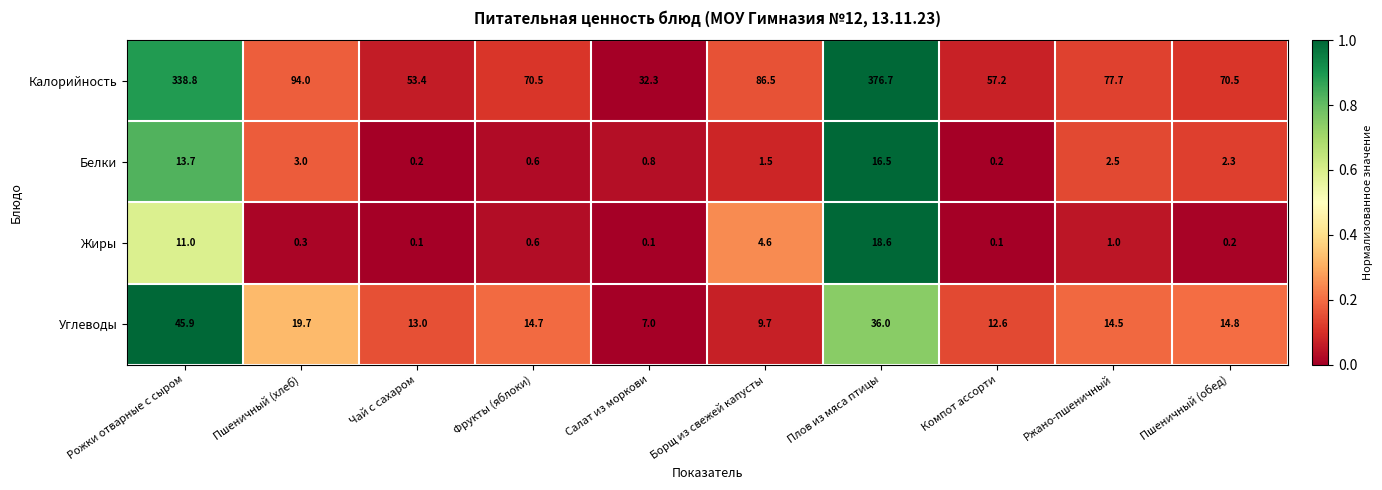

How many series are shown in this chart?

4